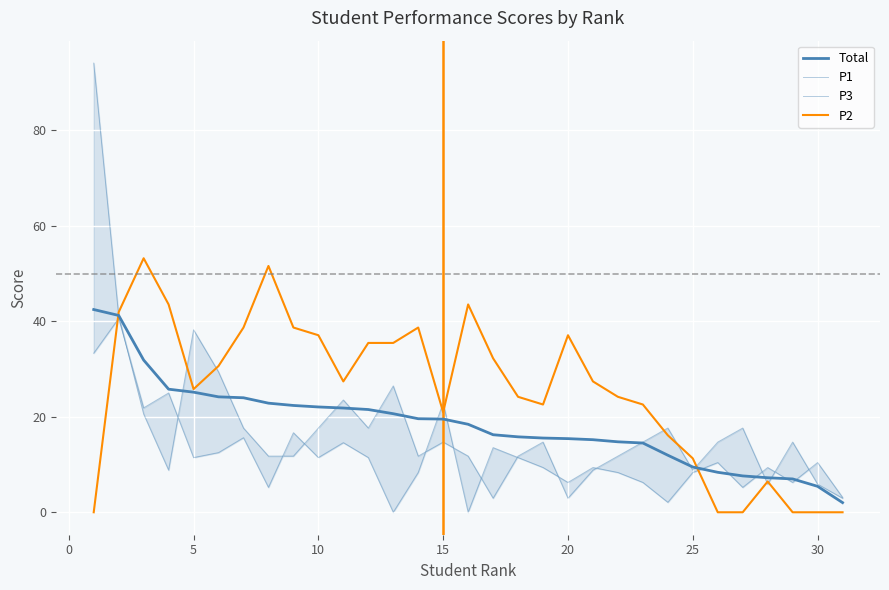

In P2, how many points are lower than both neighbors (excluding endpoints)?

4